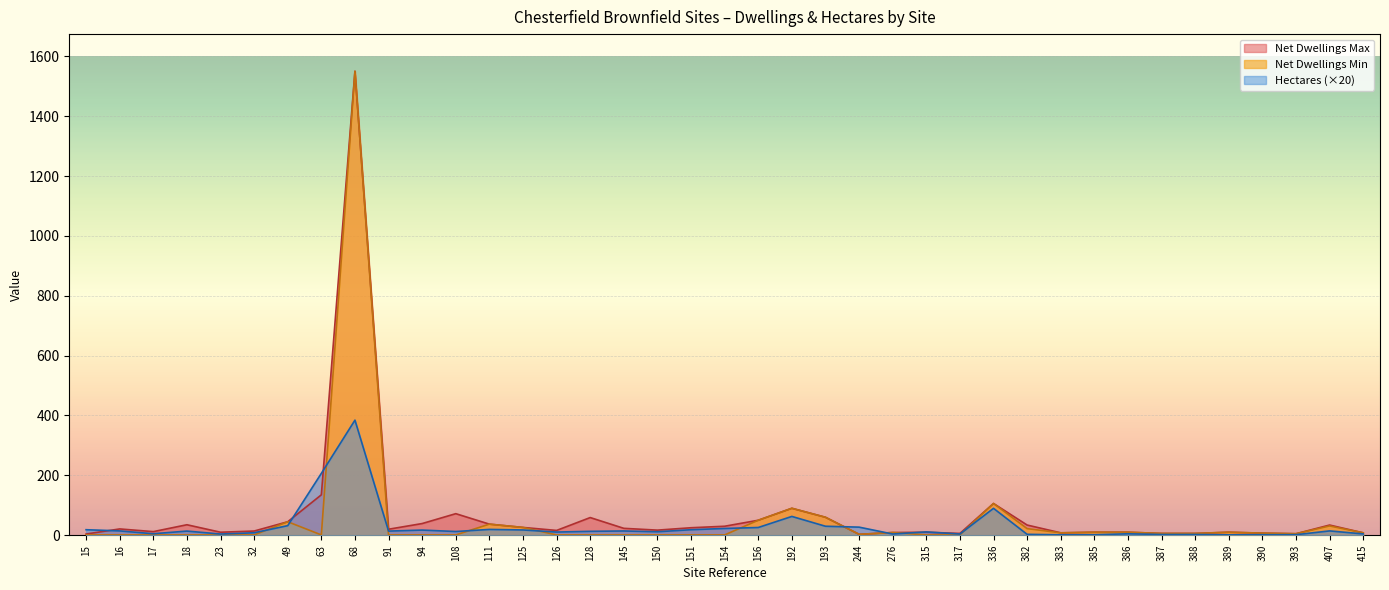

What is the total value across all series at 276?

22.0